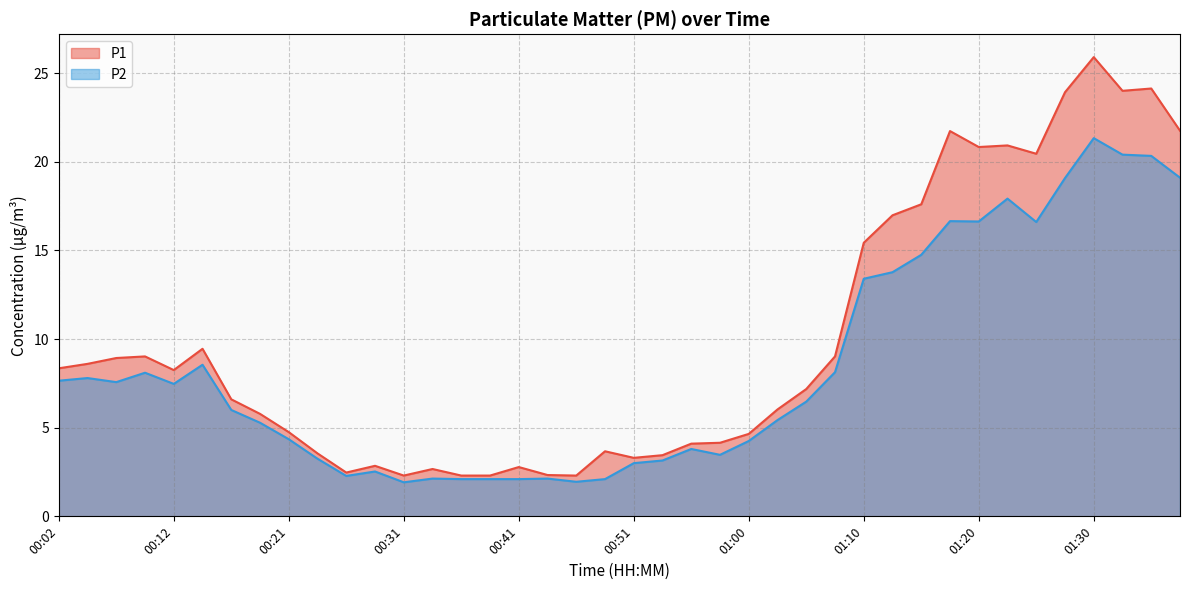

At which category does the chart reach its minimum across all series?

00:31